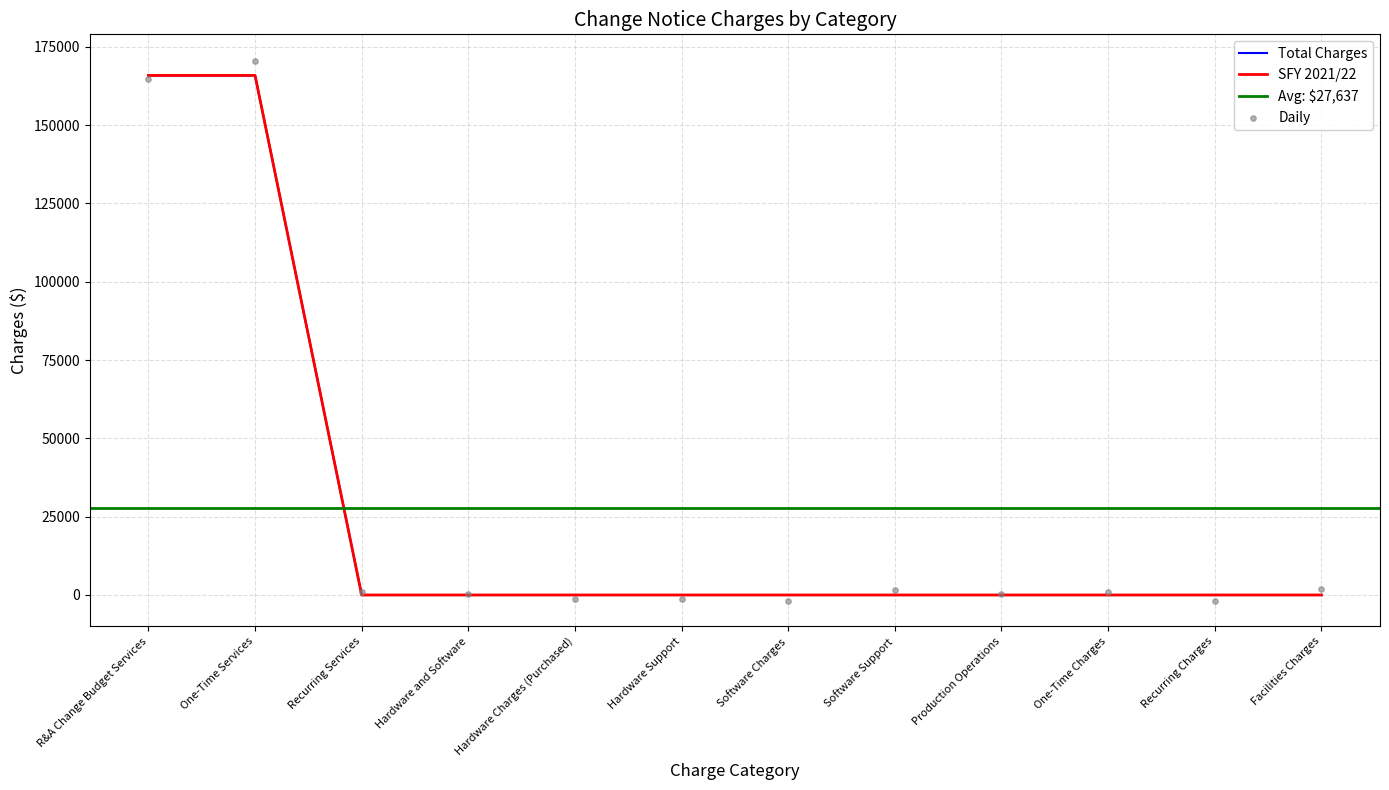

At how many categories does at least one series exceed 109665?

2